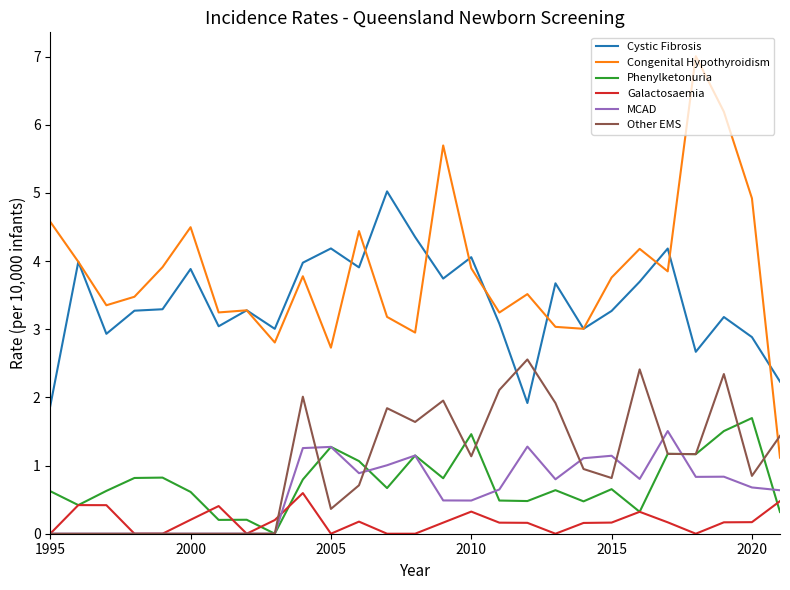

True or false: Cystic Fibrosis and Phenylketonuria intersect in this chart.

False